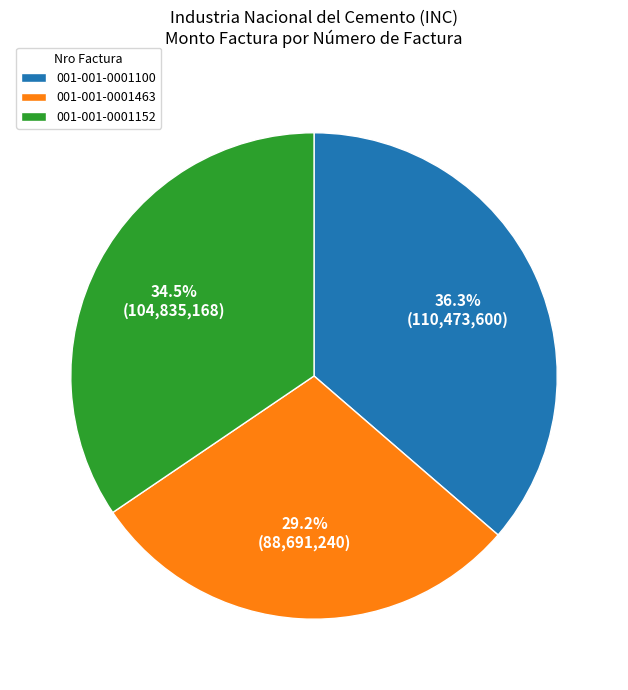

Combined, do 001-001-0001463 and 001-001-0001152 account for over 50%?

Yes